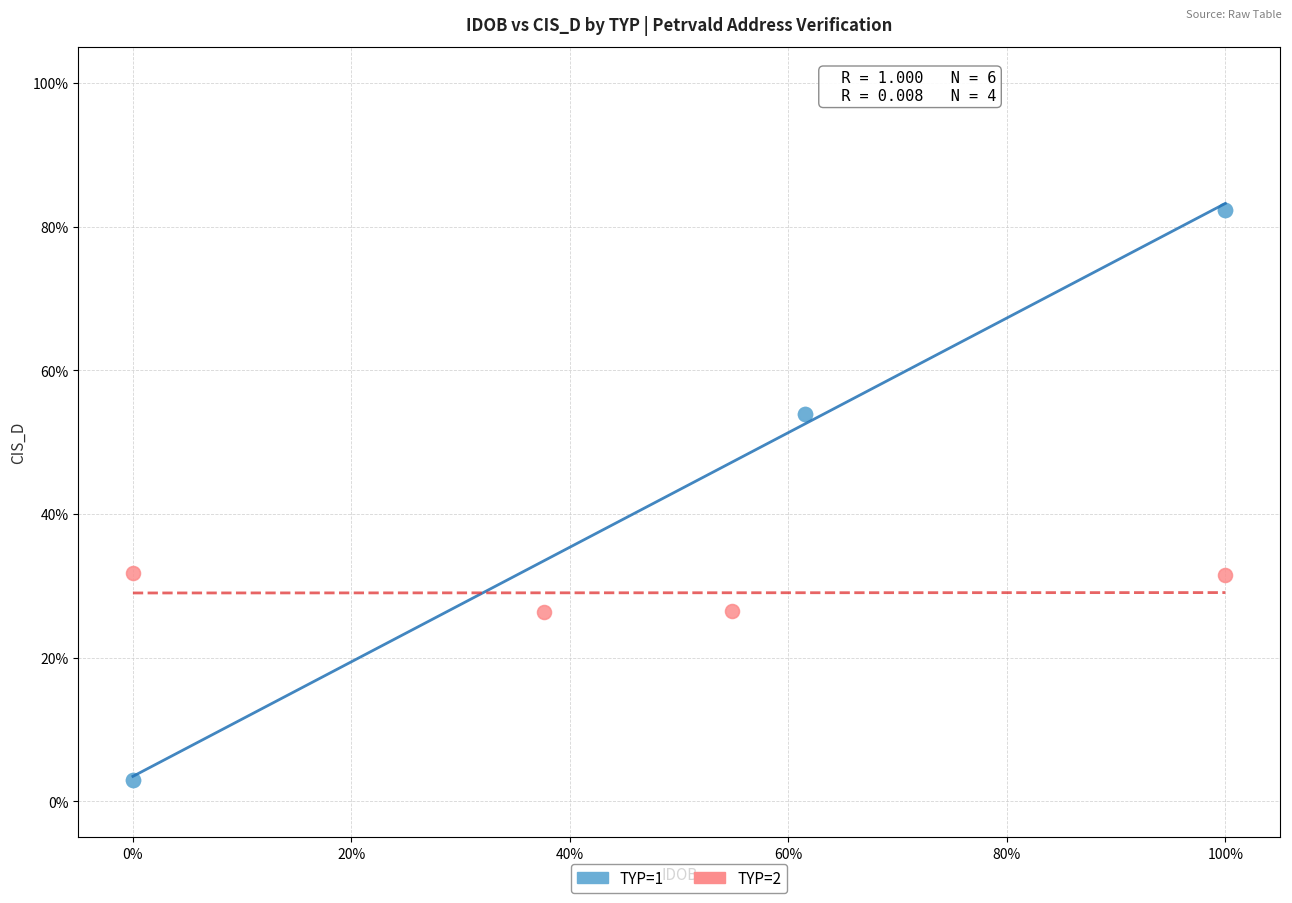

Which series contains the lowest Y value?

TYP=1